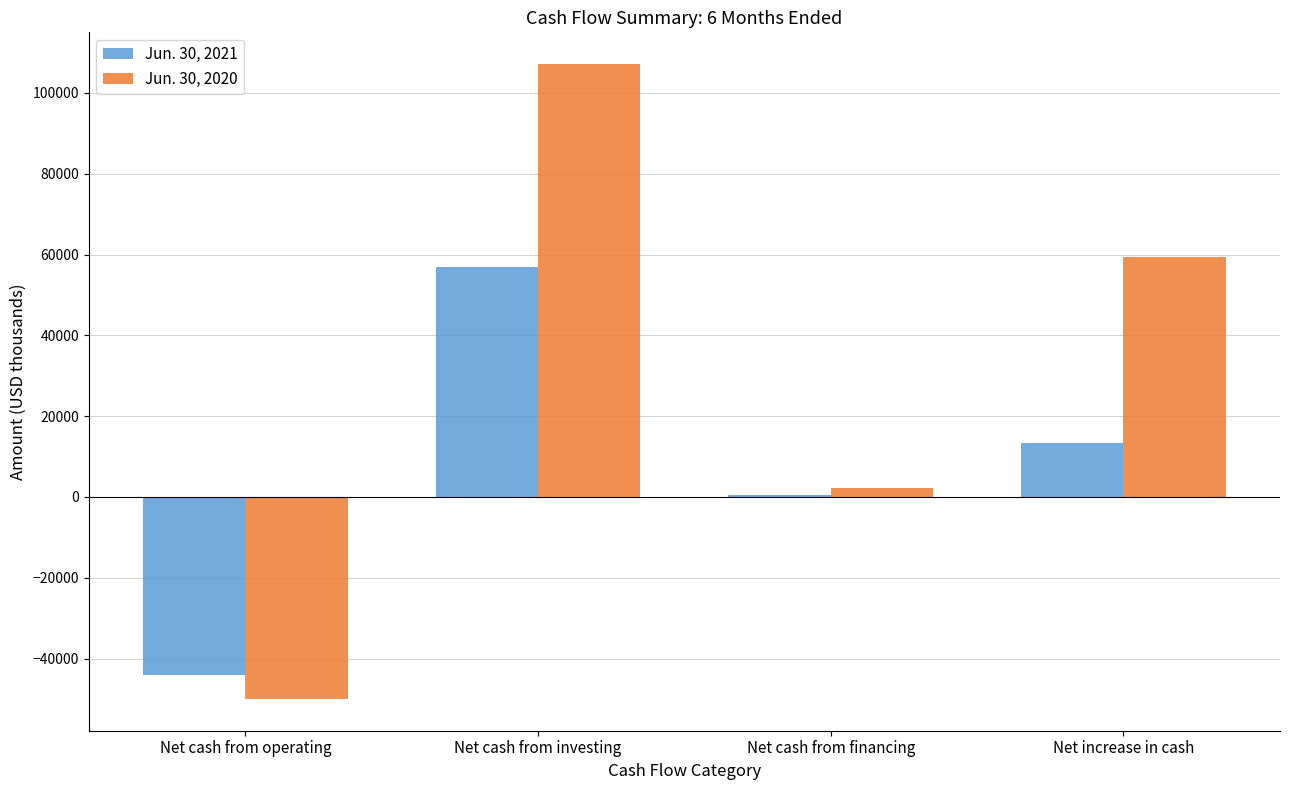

The Jun. 30, 2021 series shows 81281 at Net cash from investing. True or false?

False